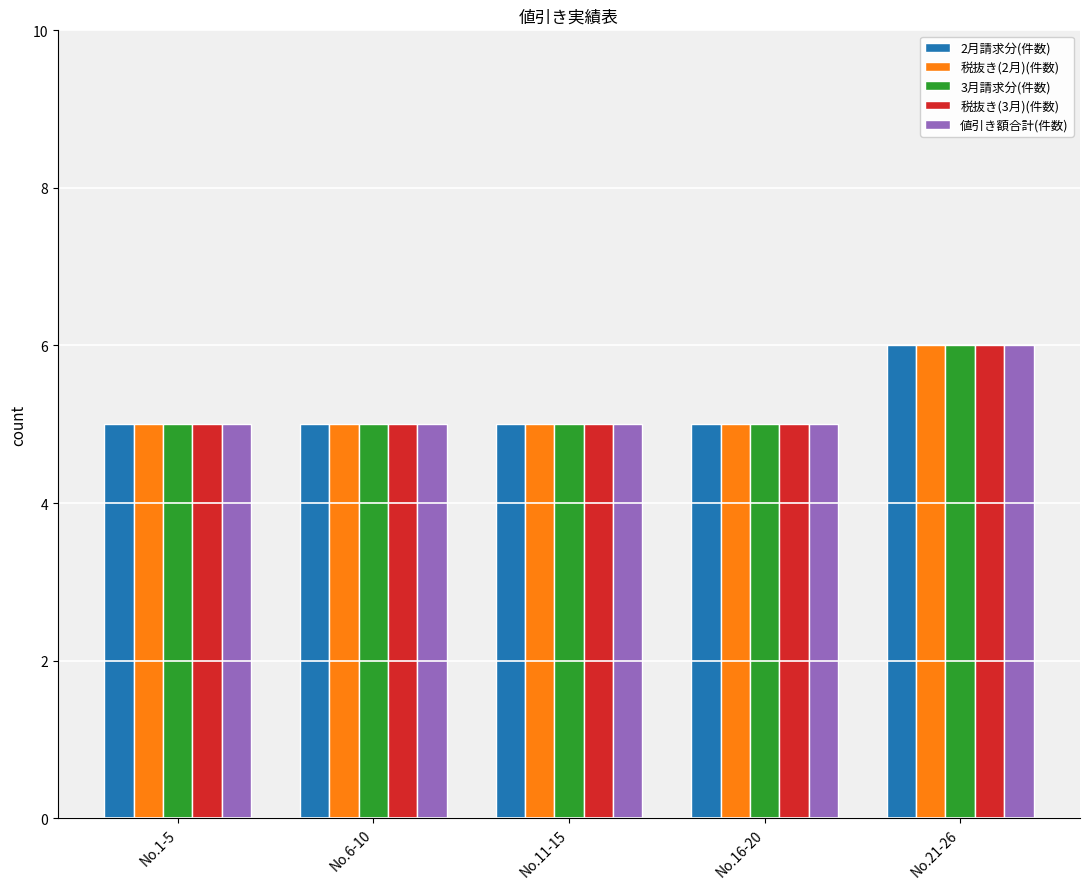

The 2月請求分(件数) series shows 6 at No.21-26. True or false?

True